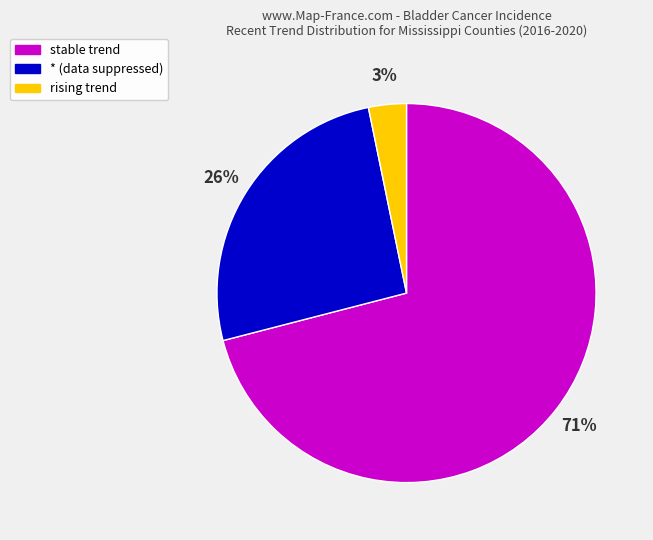

How many slices are in this pie chart?

3